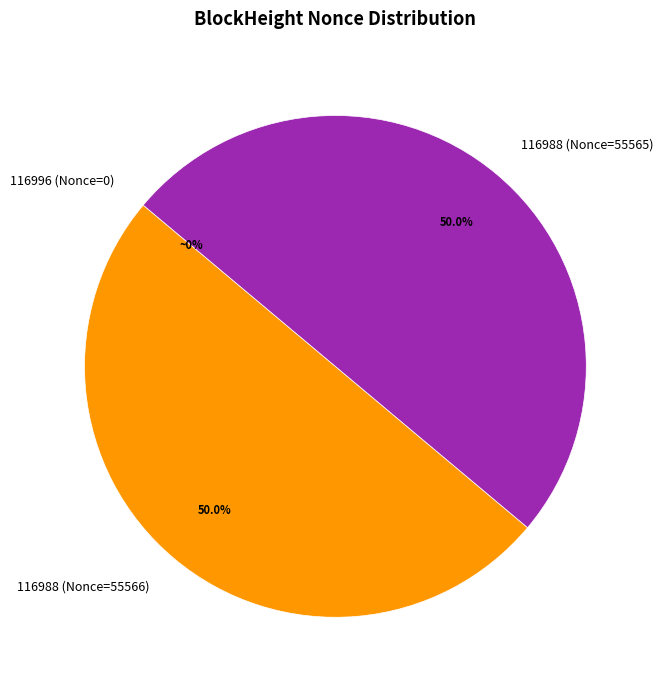

How many slices are in this pie chart?

3